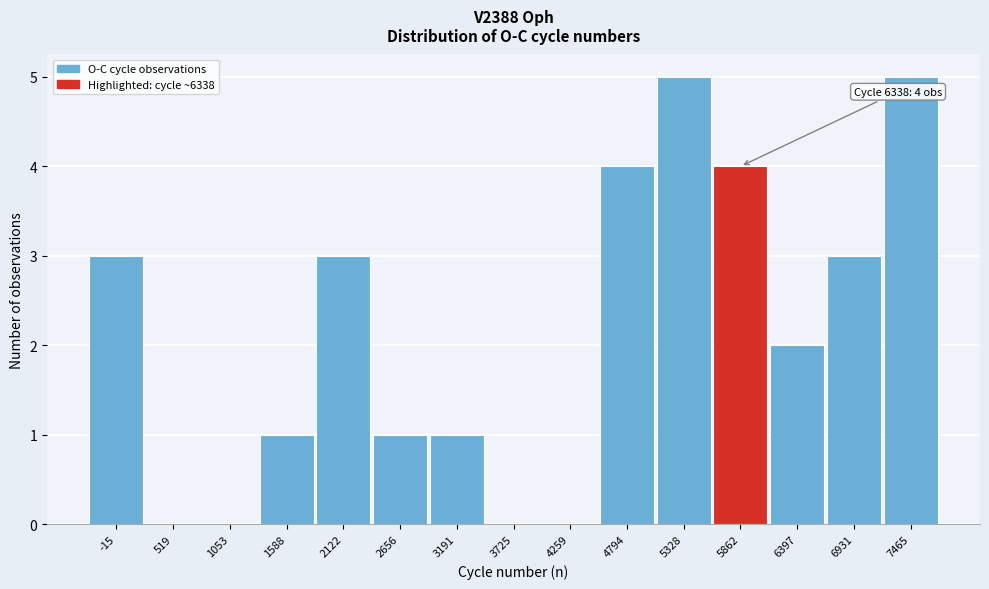

Reading left to right, transcribe all the data shown in this chart.

-15=3	519=0	1053=0	1588=1	2122=3	2656=1	3191=1	3725=0	4259=0	4794=4	5328=5	5862=4	6397=2	6931=3	7465=5